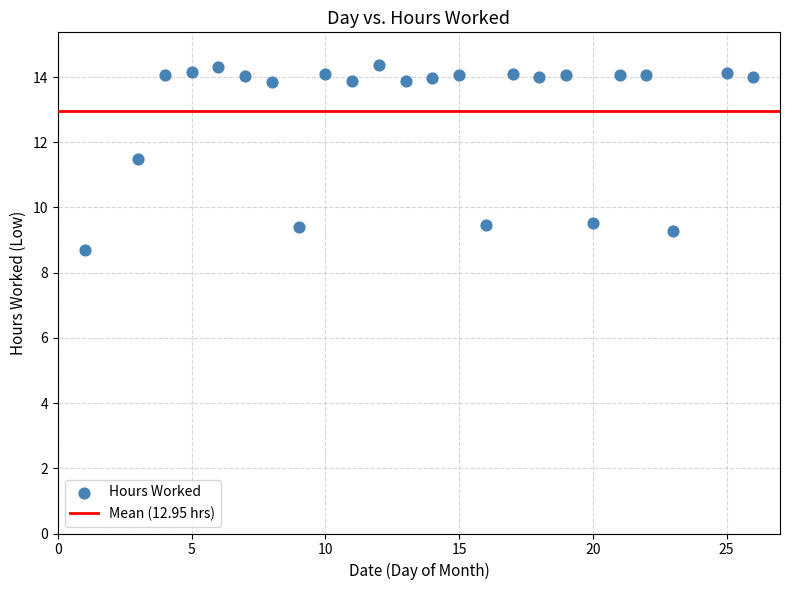

What is the range of X values (max minus min)?

25.0